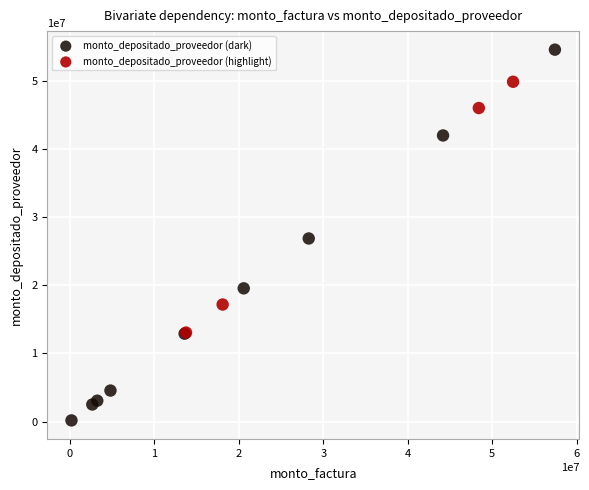

Which series has the largest Y range (max minus min)?

monto_depositado_proveedor (dark)